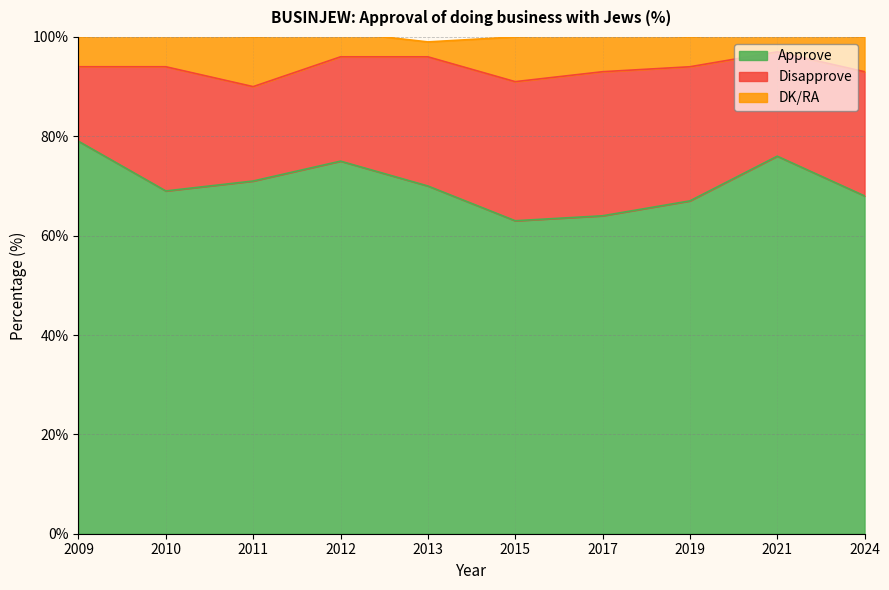

How many values in the Approve series exceed 70?

4